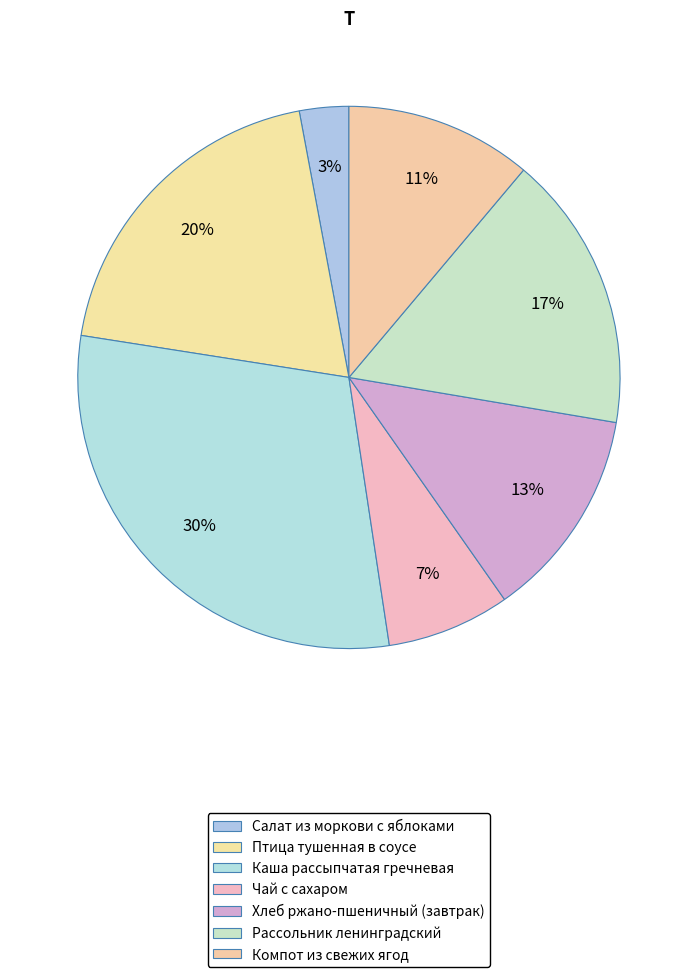

How many slices are in this pie chart?

7